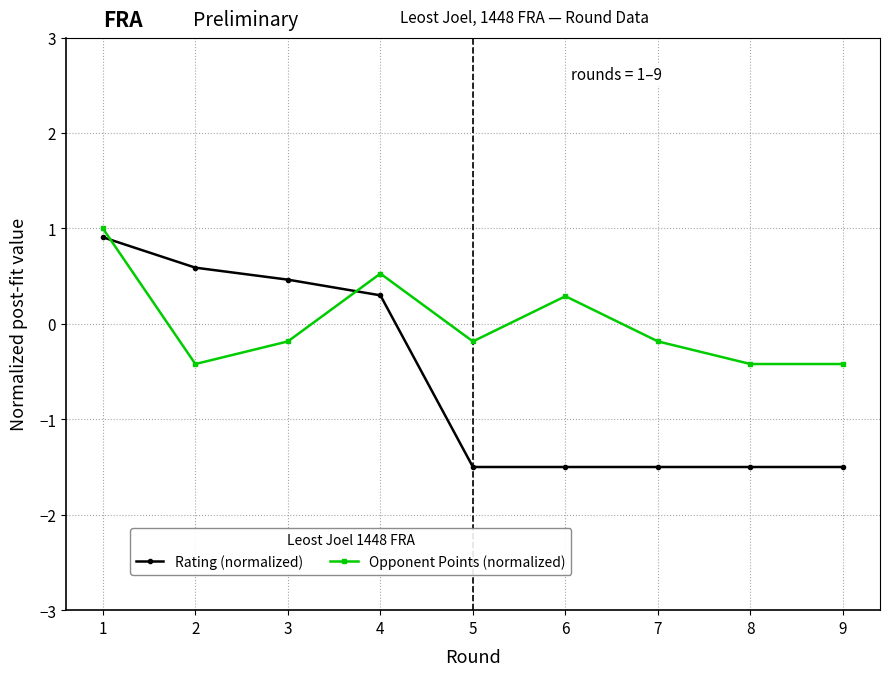

Reading left to right, transcribe all the data shown in this chart.

Rating (normalized): 0.9	0.6	0.5	0.3	-1.5	-1.5	-1.5	-1.5	-1.5
Opponent Points (normalized): 1.0	-0.4	-0.2	0.5	-0.2	0.3	-0.2	-0.4	-0.4